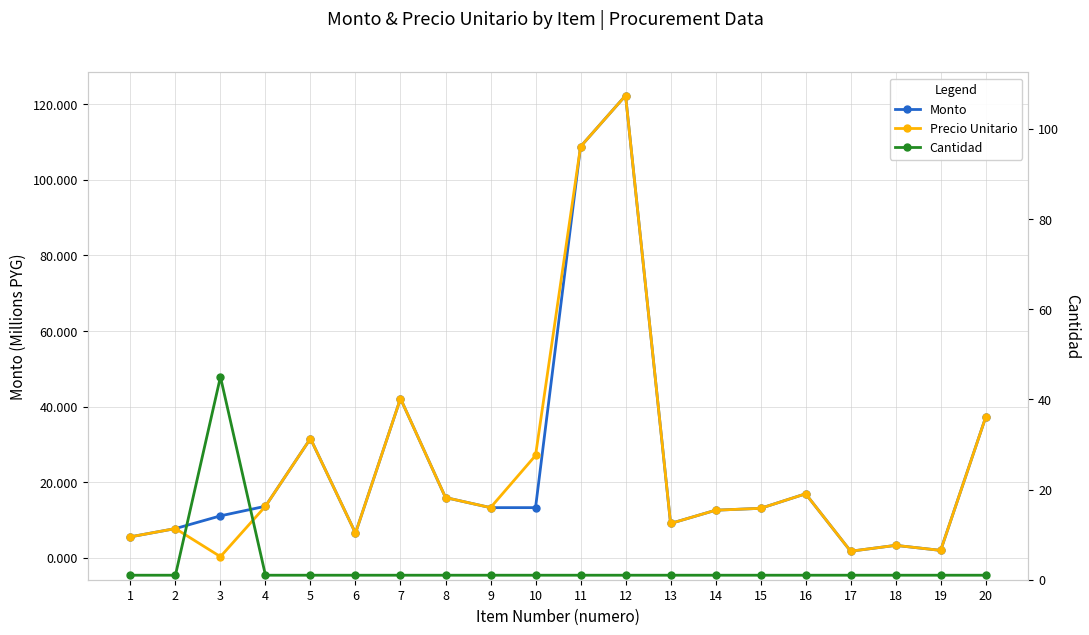

Where is the first local maximum for Cantidad?

3